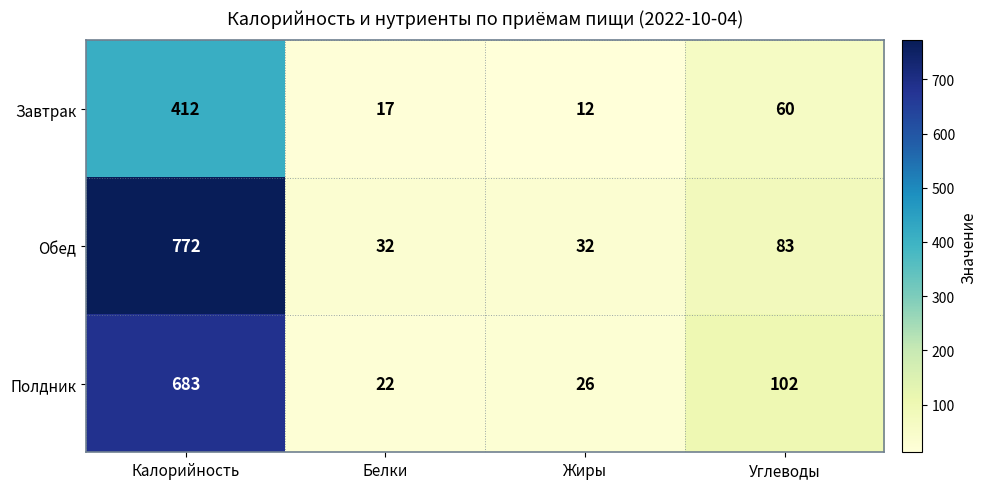

Reading left to right, what are all the values shown in this chart?

Завтрак: Калорийность=412	Белки=17	Жиры=12	Углеводы=60
Обед: Калорийность=772	Белки=32	Жиры=32	Углеводы=83
Полдник: Калорийность=683	Белки=22	Жиры=26	Углеводы=102